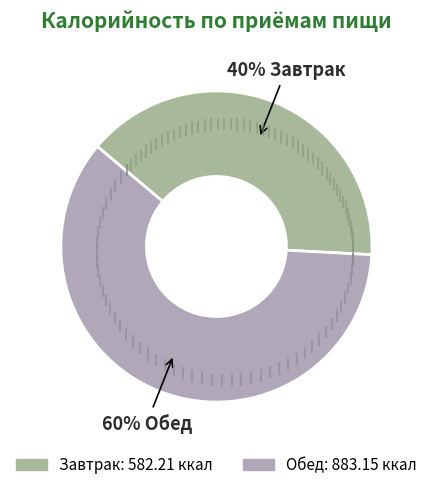

To the nearest percent, what is the difference between the Обед and Завтрак slice percentages?

21%